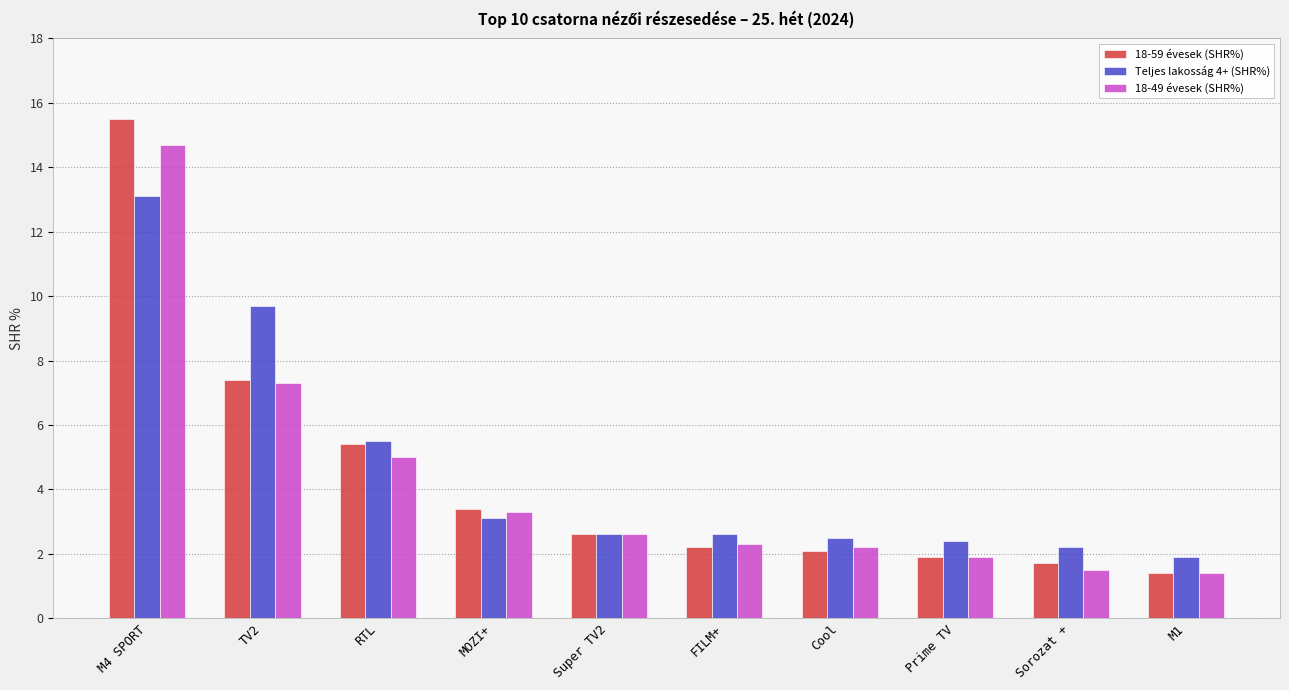

What is the label of the 2nd bar from the right?

Sorozat +